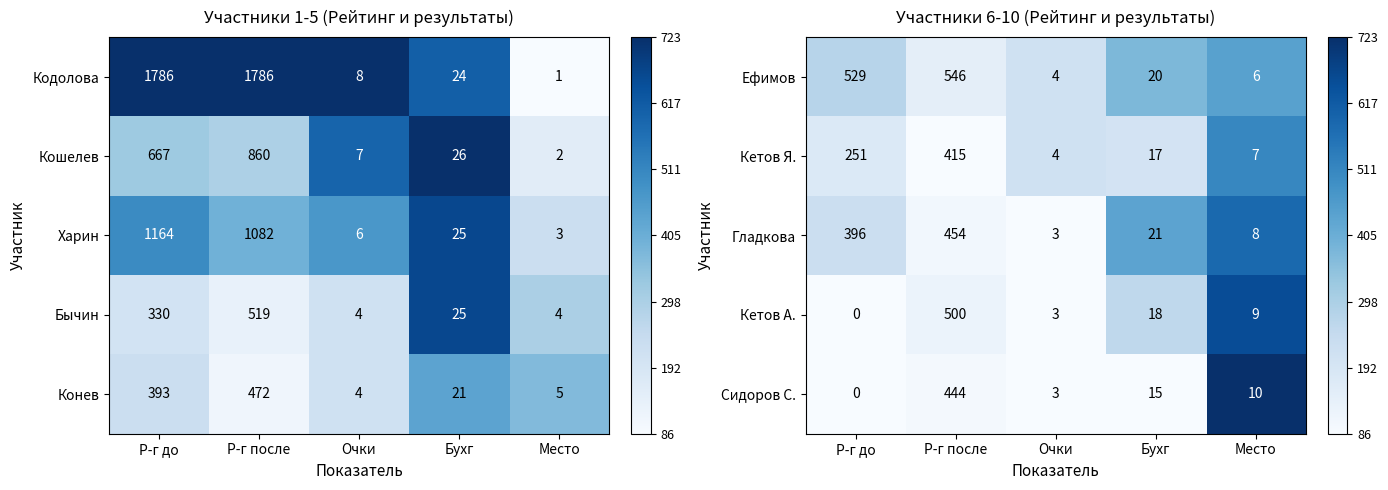

Where does the Ефимов series first go above 20?

Р-г до